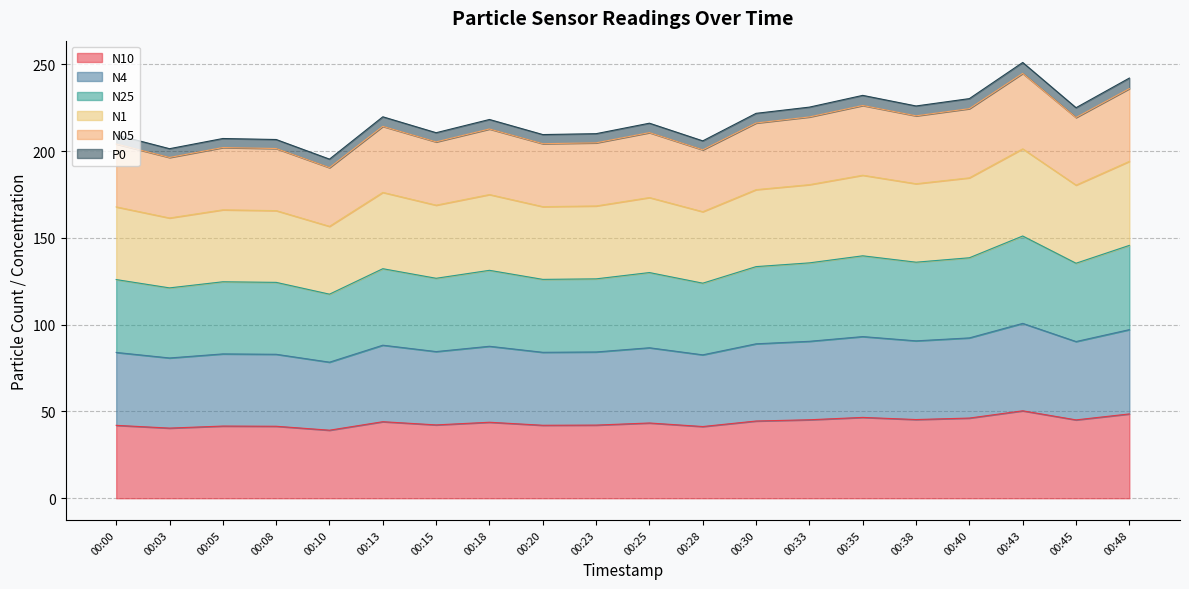

What is the total value across all series at 00:35?

232.1